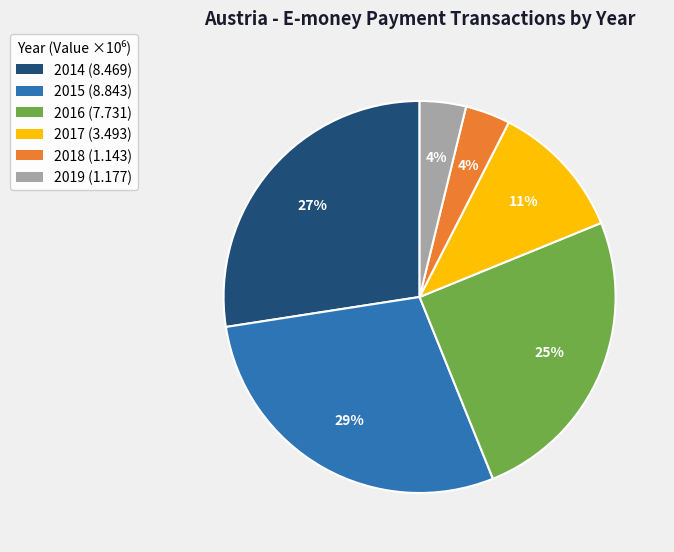

To the nearest percent, what percentage of the pie is 2014?

27%